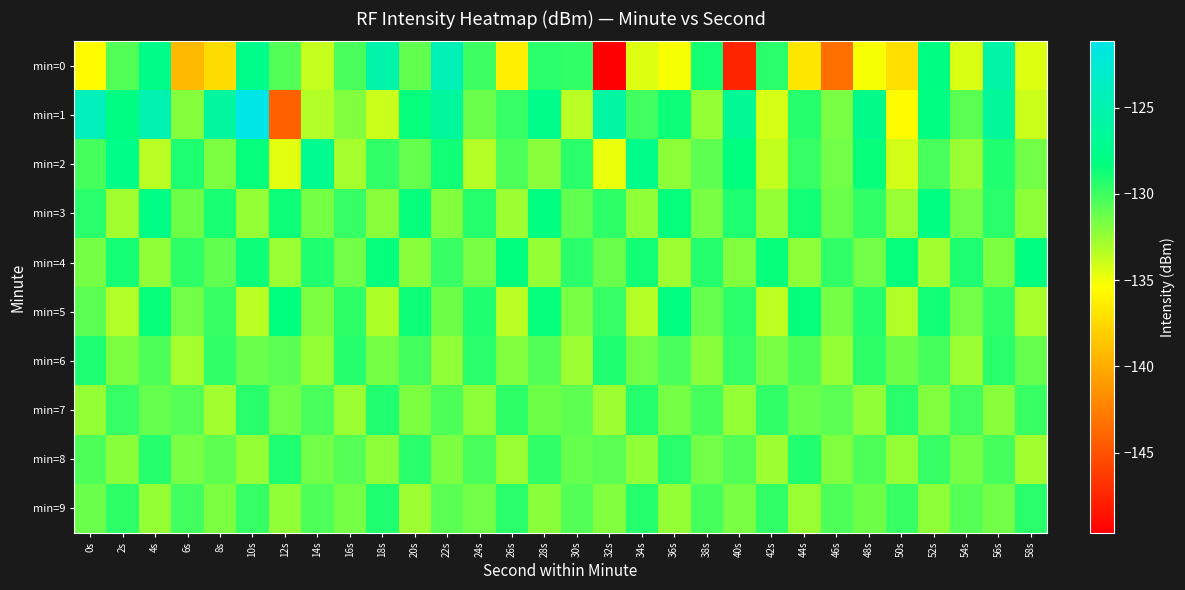

Reading left to right, list all the values displayed in this chart.

min=0: 0s=-135.6	2s=-130.5	4s=-127.7	6s=-139.3	8s=-137.4	10s=-127.5	12s=-130.6	14s=-133.8	16s=-130.4	18s=-125.3	20s=-131.0	22s=-124.6	24s=-130.0	26s=-136.4	28s=-129.4	30s=-129.7	32s=-149.6	34s=-134.5	36s=-135.2	38s=-128.9	40s=-147.6	42s=-129.4	44s=-136.8	46s=-143.4	48s=-135.2	50s=-137.3	52s=-128.0	54s=-134.3	56s=-125.7	58s=-134.5
min=1: 0s=-124.1	2s=-128.0	4s=-124.9	6s=-132.1	8s=-126.1	10s=-121.2	12s=-144.2	14s=-133.2	16s=-131.9	18s=-133.9	20s=-128.5	22s=-126.3	24s=-131.2	26s=-129.8	28s=-127.6	30s=-133.4	32s=-125.9	34s=-130.1	36s=-128.7	38s=-132.5	40s=-126.8	42s=-134.2	44s=-129.3	46s=-131.7	48s=-127.4	50s=-135.6	52s=-128.1	54s=-130.8	56s=-126.5	58s=-133.9
min=2: 0s=-130.2	2s=-127.8	4s=-133.5	6s=-129.1	8s=-131.8	10s=-128.4	12s=-134.6	14s=-127.2	16s=-132.9	18s=-129.7	20s=-131.1	22s=-128.8	24s=-133.3	26s=-130.5	28s=-132.1	30s=-129.4	32s=-134.8	34s=-127.6	36s=-132.2	38s=-130.9	40s=-128.3	42s=-133.7	44s=-129.8	46s=-131.4	48s=-128.6	50s=-134.1	52s=-130.3	54s=-132.6	56s=-129.2	58s=-131.5
min=3: 0s=-129.5	2s=-132.8	4s=-127.9	6s=-131.3	8s=-129.0	10s=-132.4	12s=-128.7	14s=-131.6	16s=-129.8	18s=-132.1	20s=-128.5	22s=-131.9	24s=-129.3	26s=-132.7	28s=-128.2	30s=-131.0	32s=-129.6	34s=-132.3	36s=-128.4	38s=-131.7	40s=-129.1	42s=-132.5	44s=-128.8	46s=-131.2	48s=-129.7	50s=-132.6	52s=-128.1	54s=-131.4	56s=-129.4	58s=-132.2
min=4: 0s=-131.6	2s=-128.9	4s=-132.3	6s=-129.6	8s=-131.0	10s=-128.7	12s=-132.6	14s=-129.2	16s=-131.4	18s=-128.5	20s=-132.1	22s=-129.9	24s=-131.7	26s=-128.3	28s=-132.4	30s=-129.5	32s=-131.2	34s=-128.8	36s=-132.7	38s=-129.3	40s=-131.9	42s=-128.6	44s=-132.2	46s=-129.7	48s=-131.5	50s=-128.4	52s=-132.8	54s=-129.1	56s=-131.8	58s=-128.2
min=5: 0s=-130.8	2s=-133.2	4s=-128.6	6s=-131.5	8s=-129.9	10s=-133.5	12s=-128.3	14s=-131.8	16s=-129.6	18s=-133.1	20s=-128.7	22s=-131.3	24s=-129.2	26s=-133.4	28s=-128.5	30s=-131.7	32s=-129.8	34s=-133.3	36s=-128.2	38s=-131.1	40s=-129.5	42s=-133.6	44s=-128.4	46s=-131.6	48s=-129.3	50s=-133.2	52s=-128.8	54s=-131.4	56s=-129.7	58s=-133.0
min=6: 0s=-129.1	2s=-131.8	4s=-130.4	6s=-132.9	8s=-129.7	10s=-131.2	12s=-130.8	14s=-132.5	16s=-129.3	18s=-131.6	20s=-130.1	22s=-132.3	24s=-129.5	26s=-131.9	28s=-130.6	30s=-132.7	32s=-129.2	34s=-131.4	36s=-130.3	38s=-132.1	40s=-129.8	42s=-131.7	44s=-130.5	46s=-132.4	48s=-129.6	50s=-131.3	52s=-130.2	54s=-132.6	56s=-129.4	58s=-131.1
min=7: 0s=-132.4	2s=-129.8	4s=-131.1	6s=-130.7	8s=-132.8	10s=-129.4	12s=-131.5	14s=-130.3	16s=-132.6	18s=-129.2	20s=-131.8	22s=-130.5	24s=-132.2	26s=-129.6	28s=-131.3	30s=-130.9	32s=-132.7	34s=-129.3	36s=-131.6	38s=-130.2	40s=-132.5	42s=-129.7	44s=-131.2	46s=-130.8	48s=-132.3	50s=-129.5	52s=-131.9	54s=-130.1	56s=-132.1	58s=-129.9
min=8: 0s=-130.5	2s=-132.1	4s=-129.3	6s=-131.7	8s=-130.9	10s=-132.4	12s=-129.1	14s=-131.4	16s=-130.7	18s=-132.2	20s=-129.5	22s=-131.8	24s=-130.3	26s=-132.6	28s=-129.7	30s=-131.1	32s=-130.8	34s=-132.3	36s=-129.4	38s=-131.5	40s=-130.6	42s=-132.7	44s=-129.2	46s=-131.9	48s=-130.4	50s=-132.5	52s=-129.8	54s=-131.6	56s=-130.2	58s=-132.8
min=9: 0s=-131.2	2s=-129.6	4s=-132.5	6s=-130.1	8s=-131.8	10s=-129.8	12s=-132.3	14s=-130.4	16s=-131.6	18s=-129.2	20s=-132.7	22s=-130.8	24s=-131.4	26s=-129.5	28s=-132.1	30s=-130.6	32s=-131.9	34s=-129.3	36s=-132.4	38s=-130.2	40s=-131.7	42s=-129.7	44s=-132.6	46s=-130.5	48s=-131.3	50s=-129.9	52s=-132.2	54s=-130.7	56s=-131.5	58s=-129.4